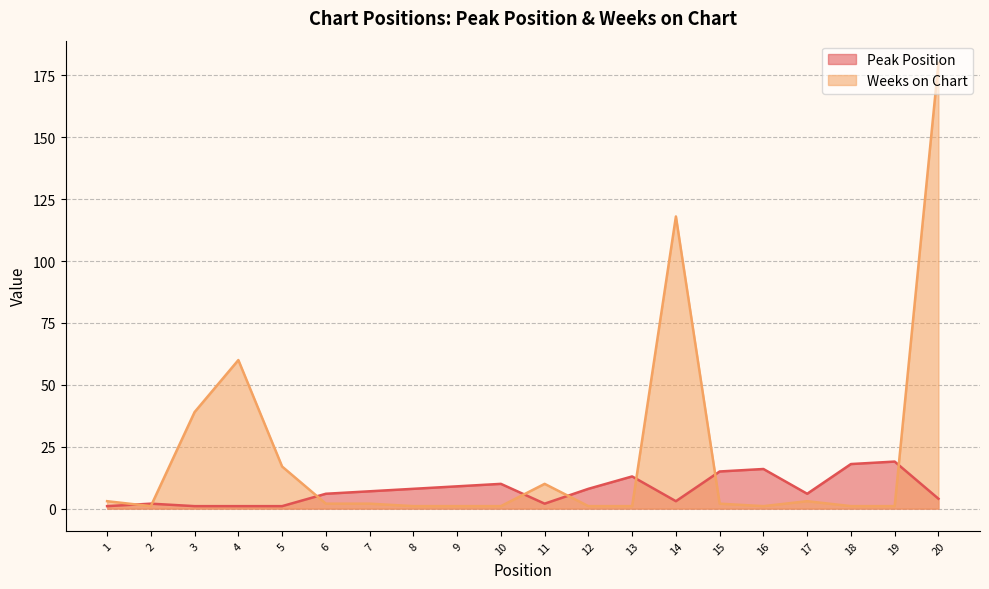

Which category has the lowest value in the Weeks on Chart series?

2